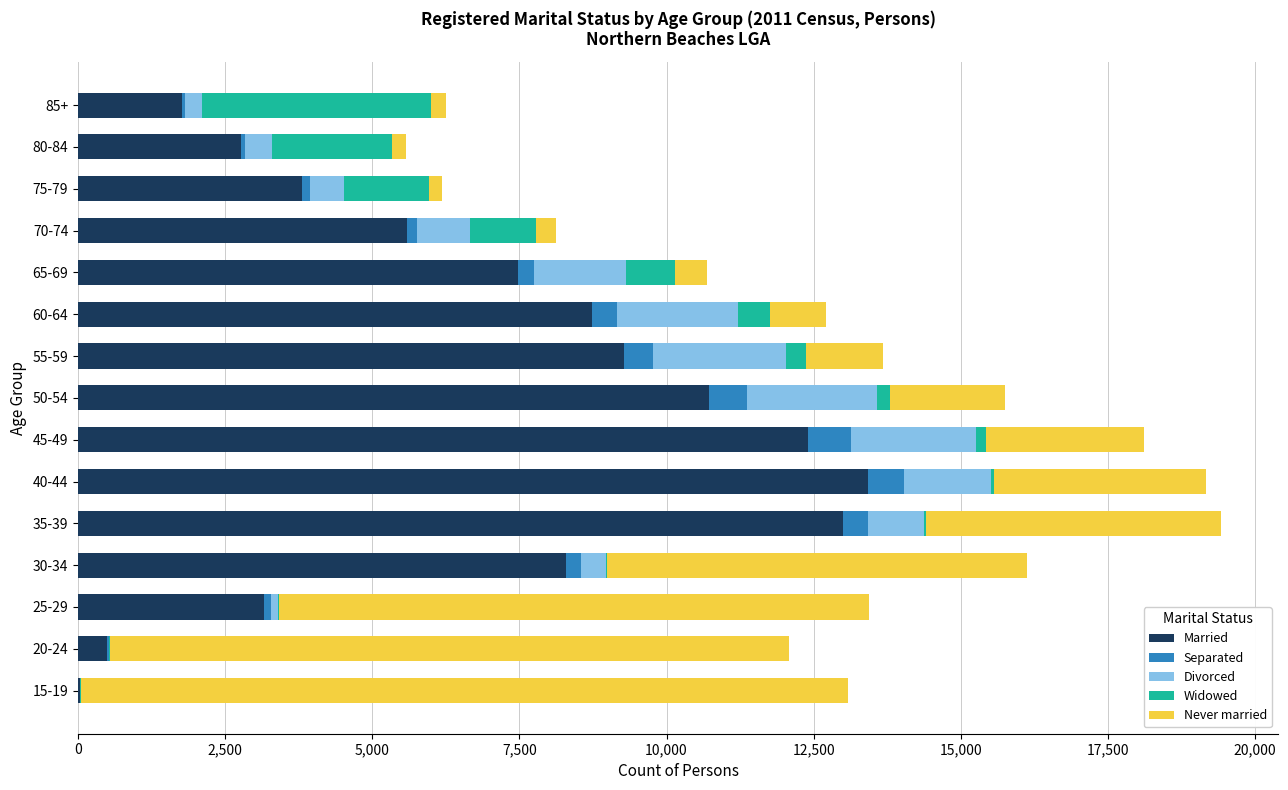

What is the highest value of the Married series?

13422